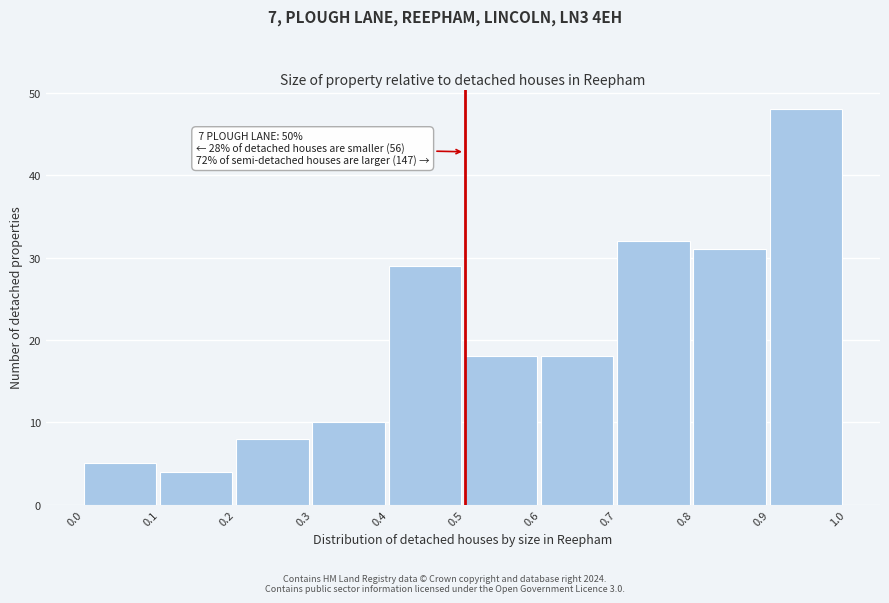

Which range on the x-axis has the tallest bar?

0.9 to 1.0